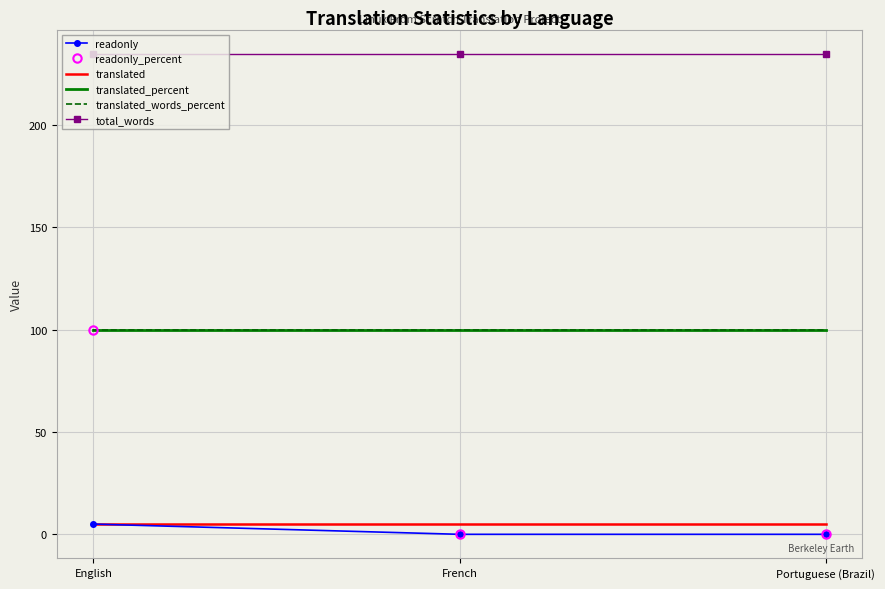

The value of translated_words_percent at French is 175. True or false?

False